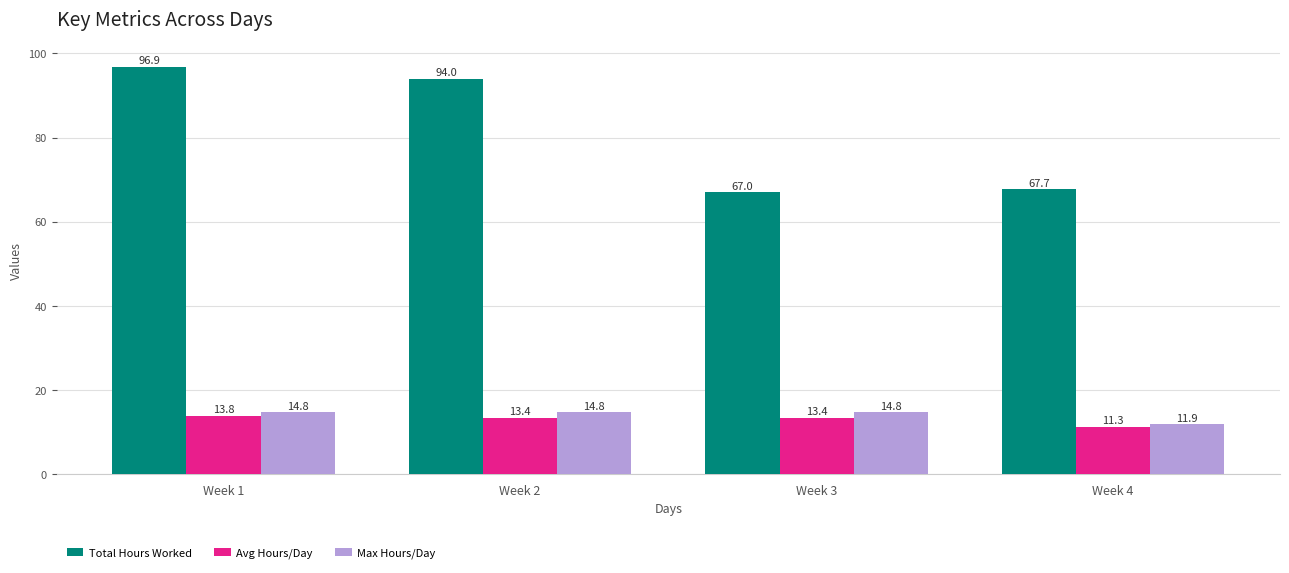

Is it true that Max Hours/Day equals 4.1 at Week 1?

False